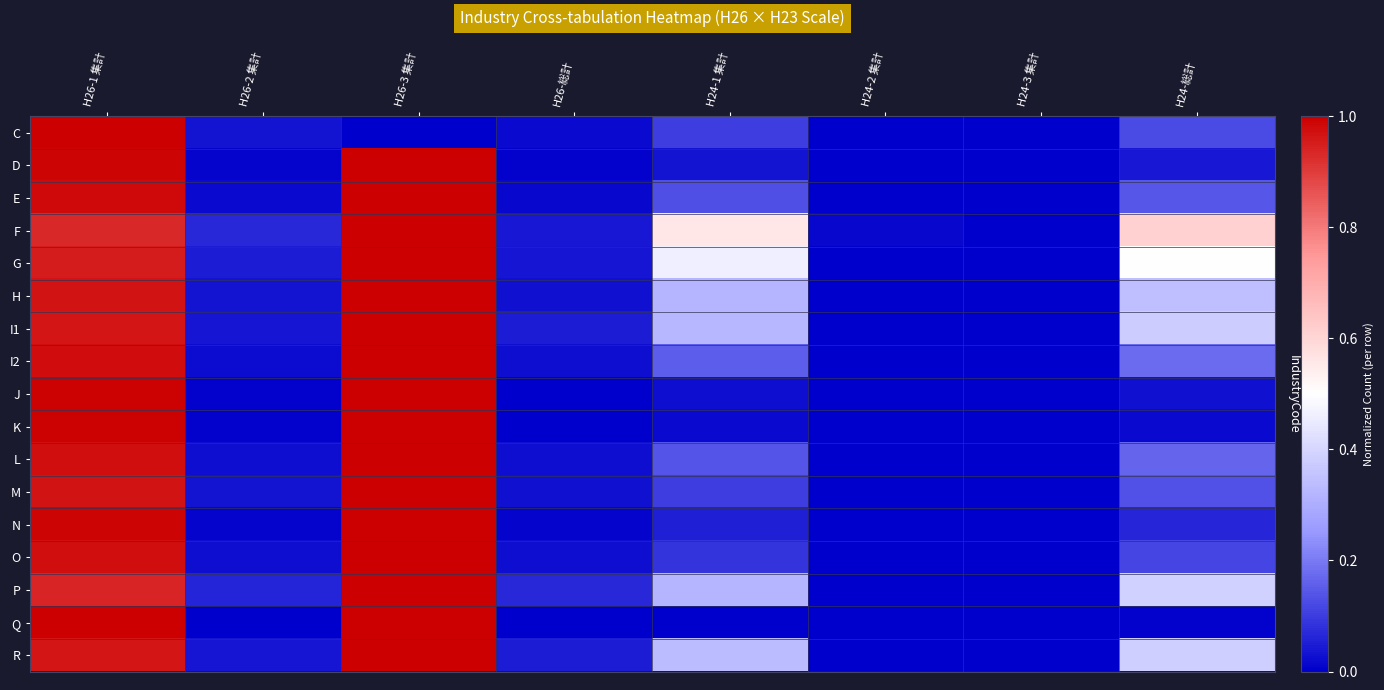

Which series has the largest total across all categories?

F